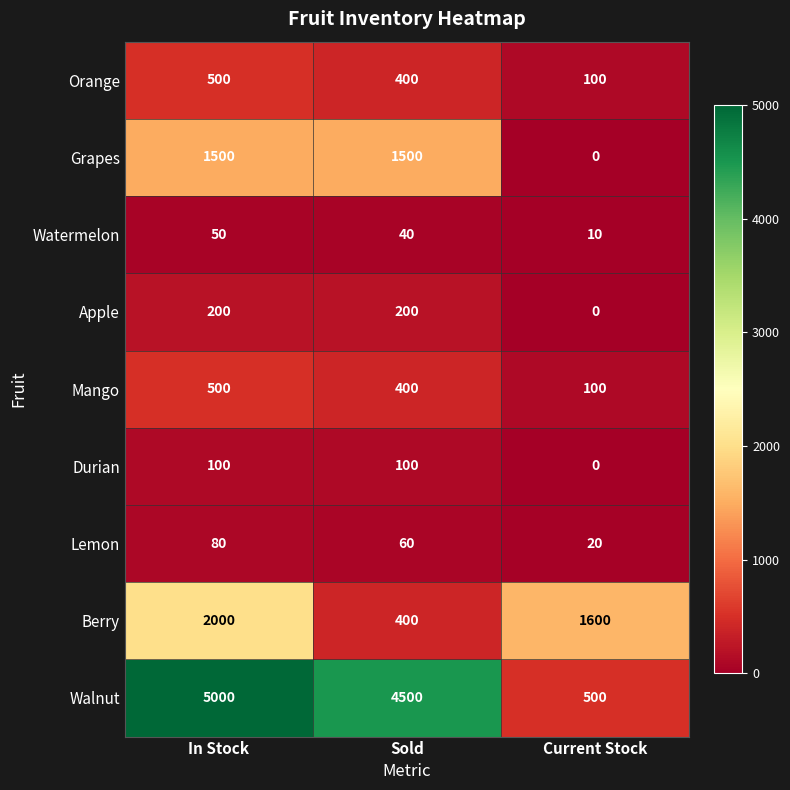

Reading left to right, extract all data points from this chart.

Orange: In Stock=500	Sold=400	Current Stock=100
Grapes: In Stock=1500	Sold=1500	Current Stock=0
Watermelon: In Stock=50	Sold=40	Current Stock=10
Apple: In Stock=200	Sold=200	Current Stock=0
Mango: In Stock=500	Sold=400	Current Stock=100
Durian: In Stock=100	Sold=100	Current Stock=0
Lemon: In Stock=80	Sold=60	Current Stock=20
Berry: In Stock=2000	Sold=400	Current Stock=1600
Walnut: In Stock=5000	Sold=4500	Current Stock=500